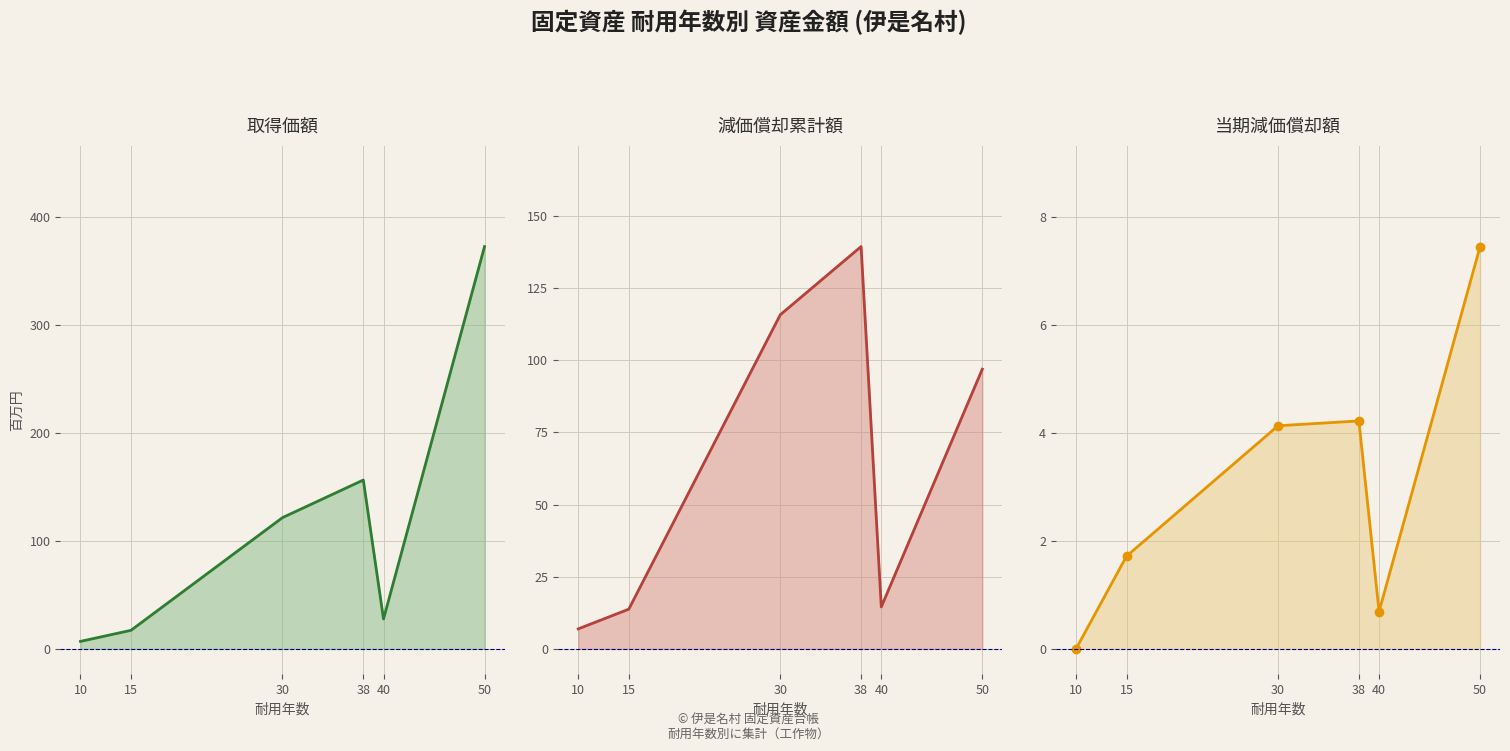

Is the value of 当期減価償却額 (line) at 50 greater than the value of 減価償却累計額 (line) at 30?

No